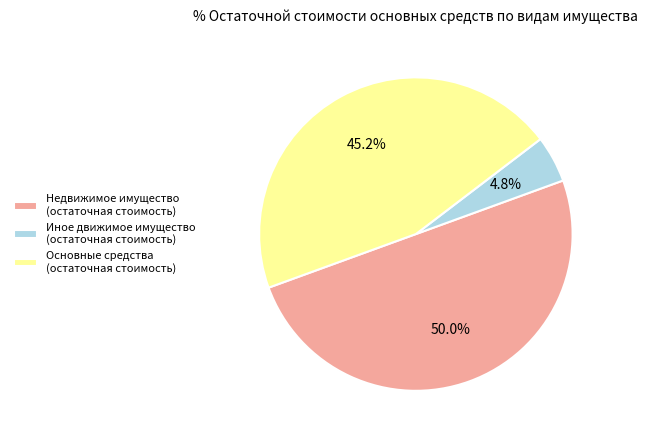

Does Основные средства (остаточная стоимость) account for over 50% of the chart?

No